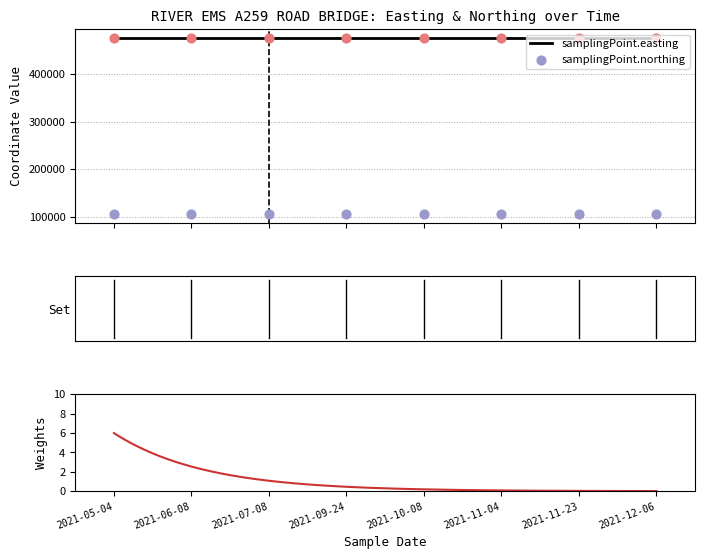

Which series has the largest Y range (max minus min)?

samplingPoint.easting